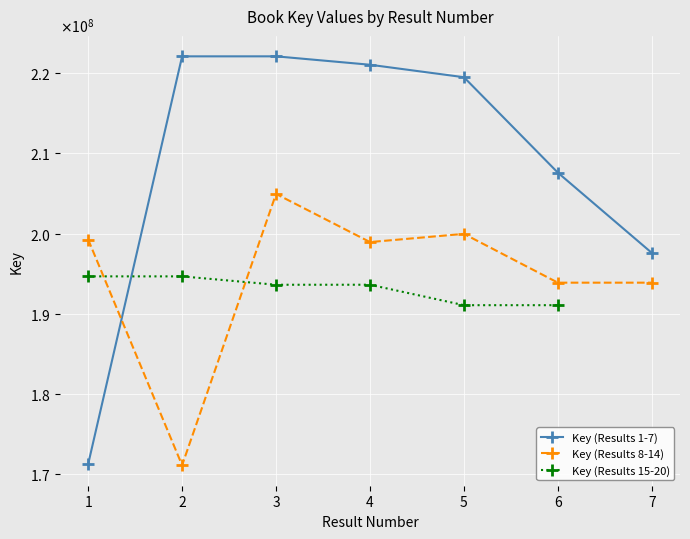

In Key (Results 8-14), how many points are lower than both neighbors (excluding endpoints)?

3